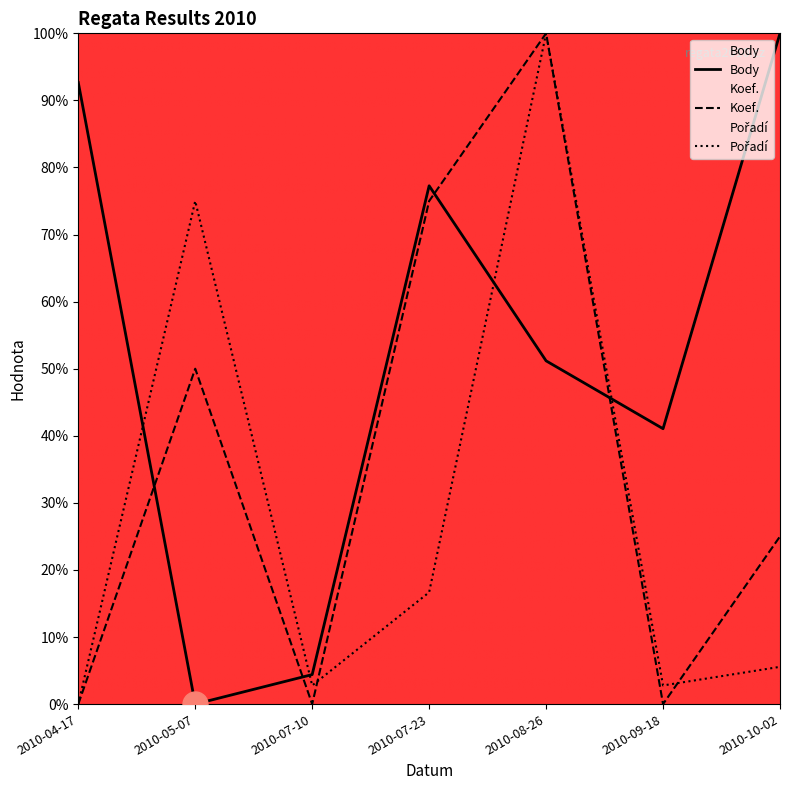

At which category does Koef. reach its first local valley?

2010-07-10